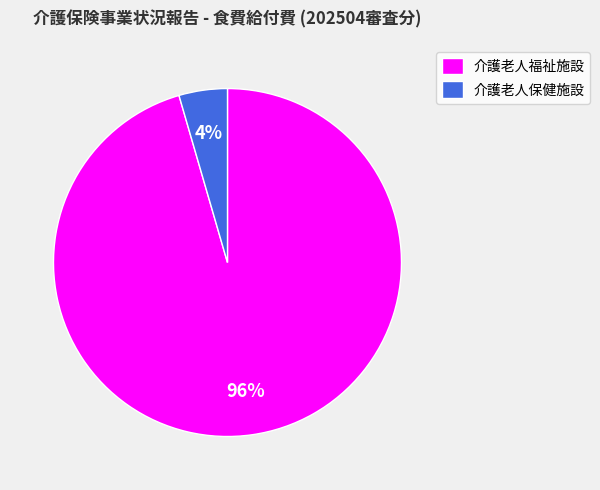

What percentage is the 介護老人福祉施設 slice, to the nearest percent?

96%